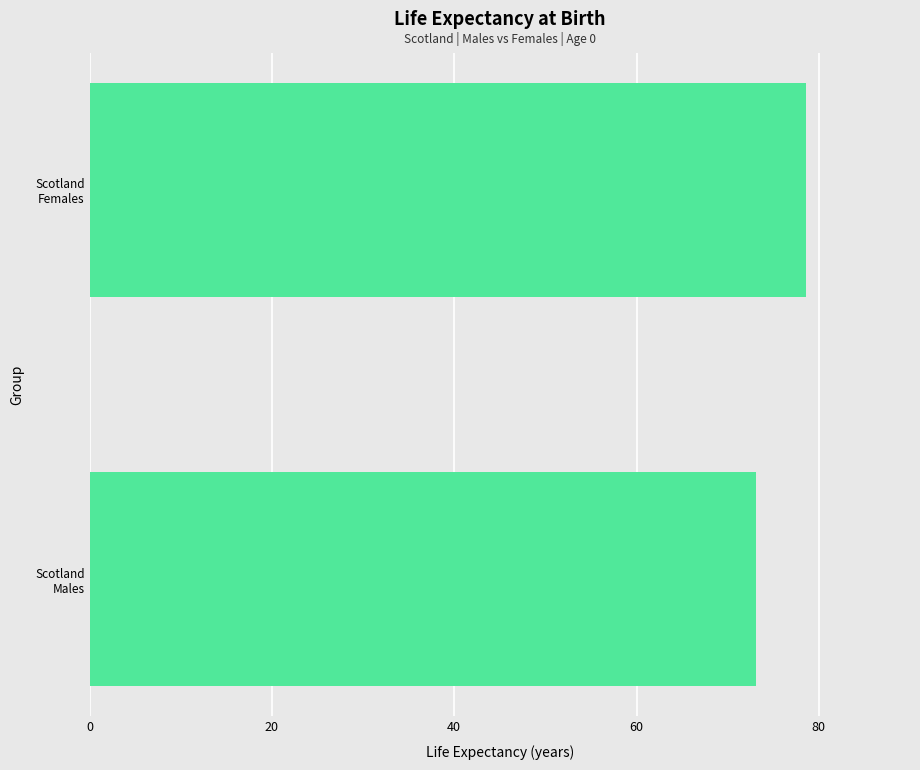

Count the number of categories in the chart.

2